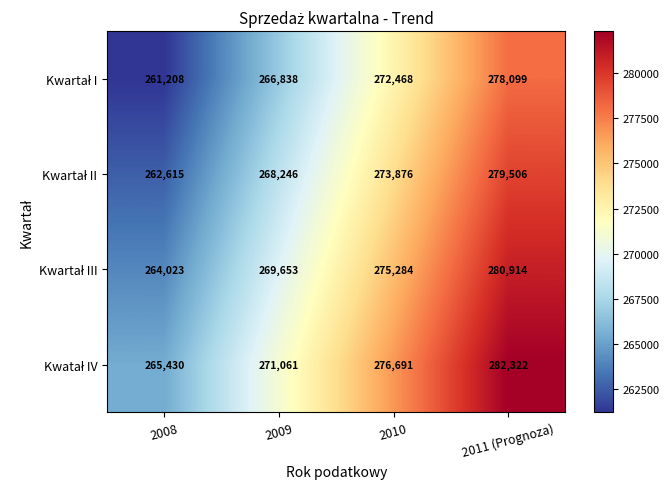

What is the total value across all series at 2009?

1075798